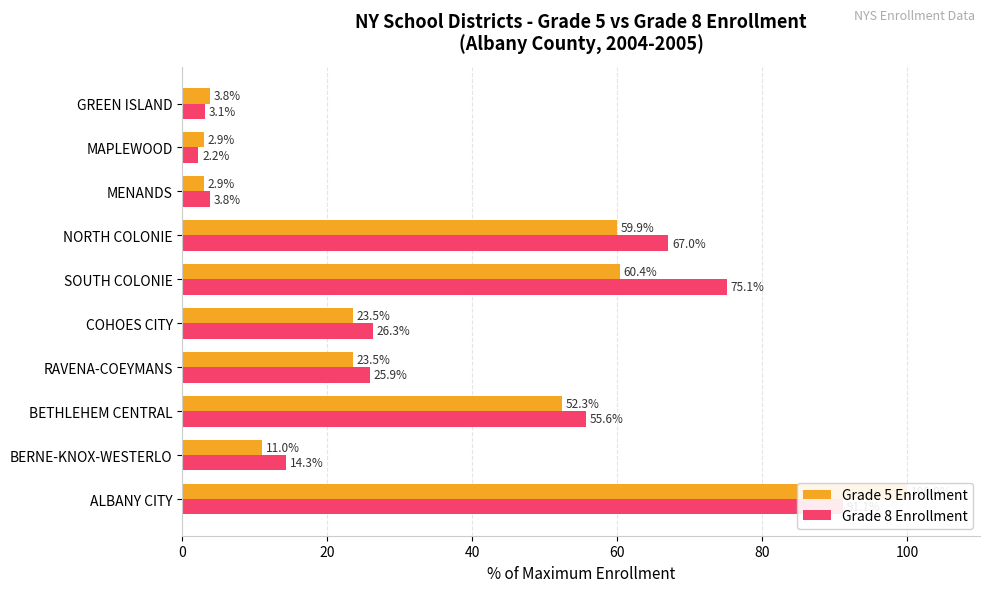

What is the average value of the Grade 8 Enrollment series?

36.4